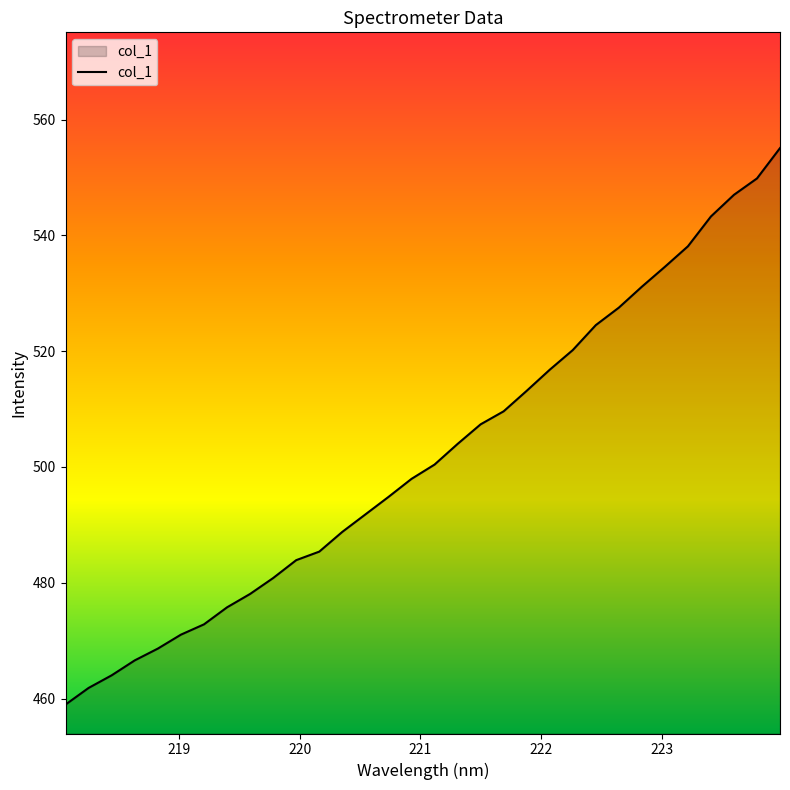

What is the minimum value shown in the chart?

459.0